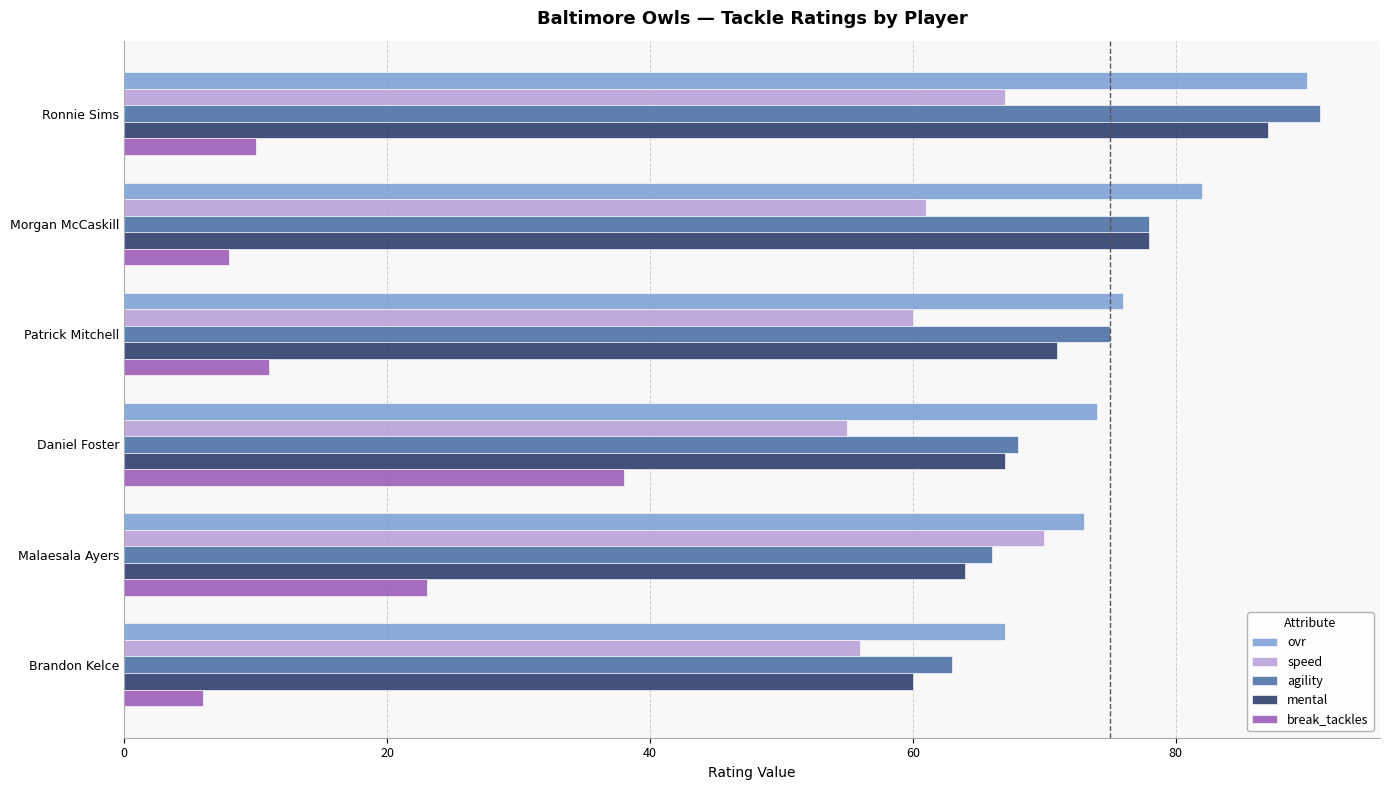

Which series has the widest spread of values?

break_tackles